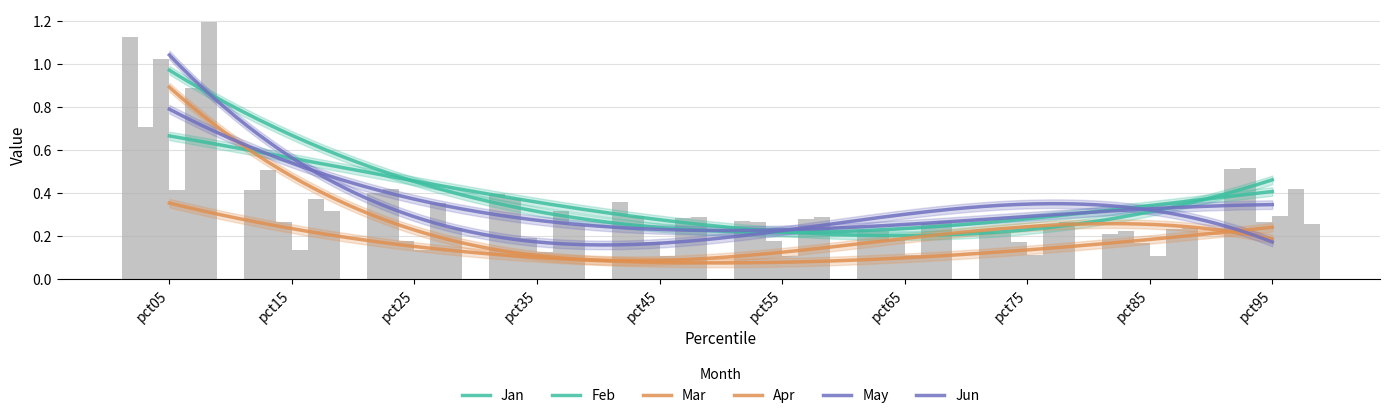

Is it true that Jun equals 0.1 at pct25?

False